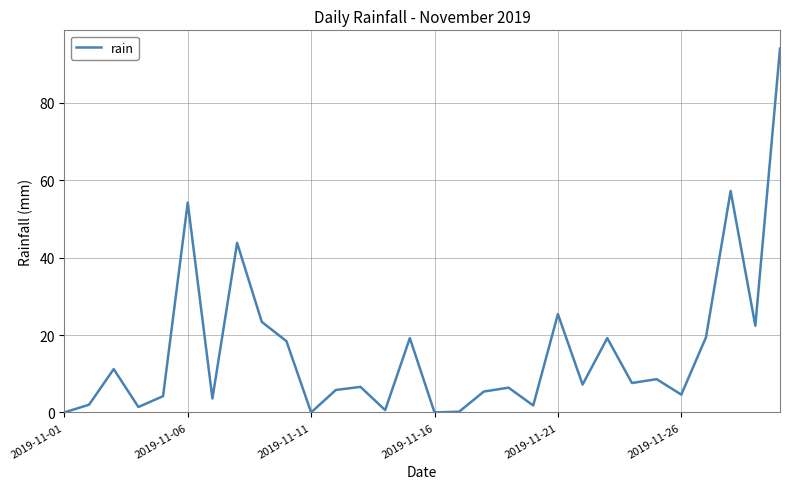

Does the chart have visible grid lines?

Yes